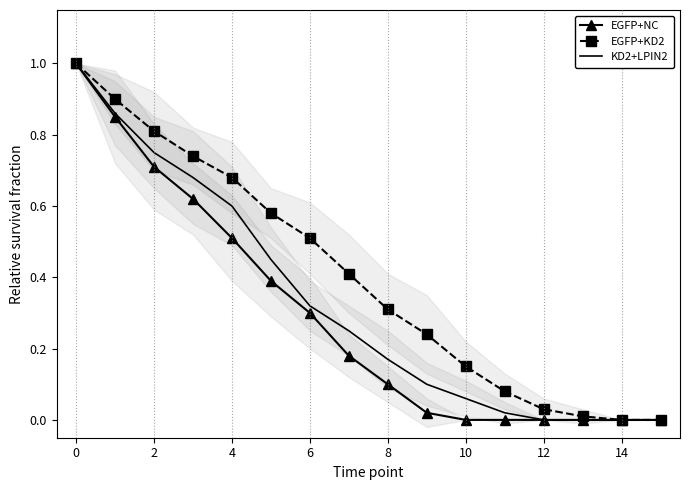

The value of EGFP+NC at 8 is 0.1. True or false?

True